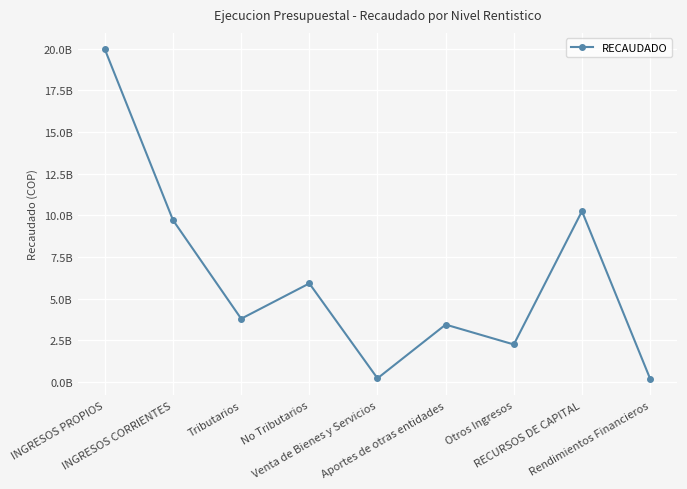

Does the chart have visible grid lines?

Yes